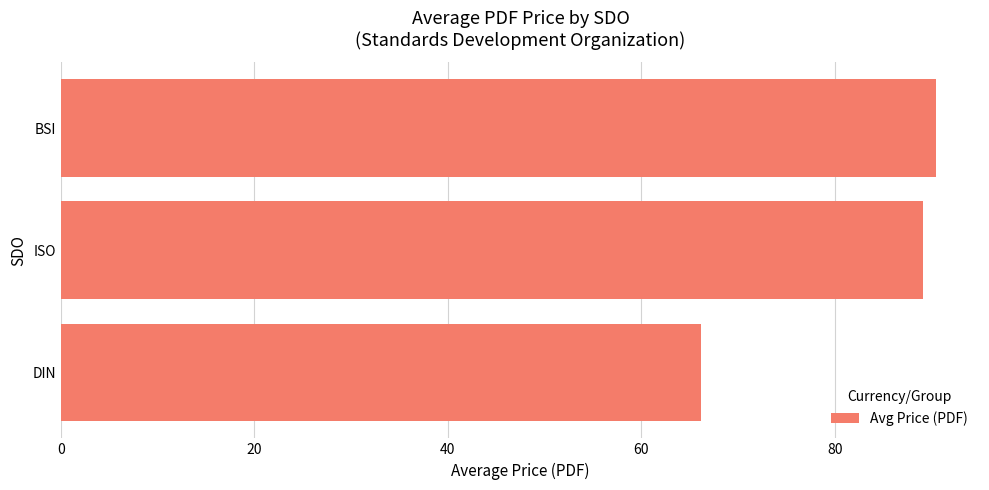

What is the ratio of the value at BSI to the value at ISO?

1.0